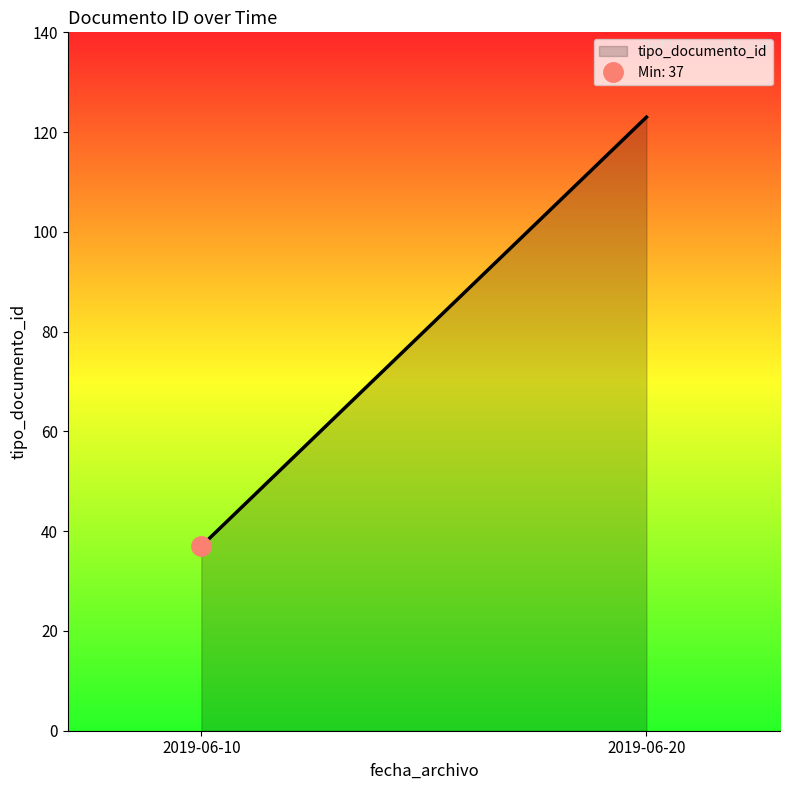

Is it true that the value at 2019-06-20 is 123?

True